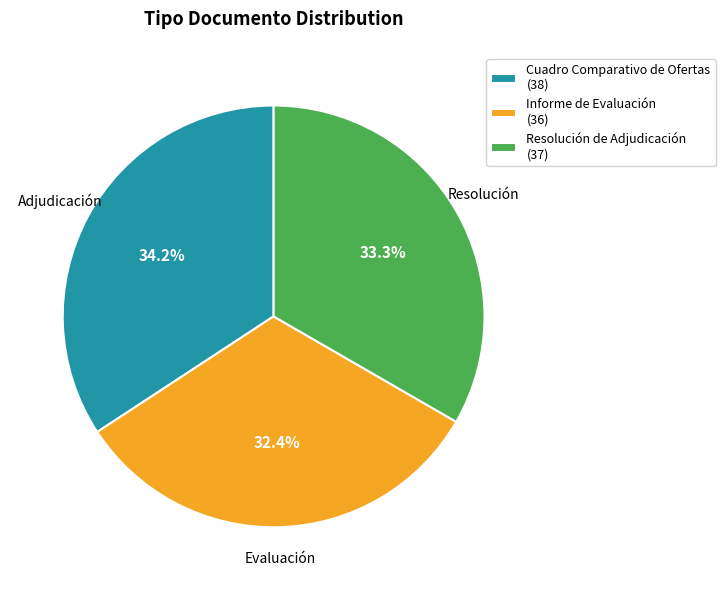

Which category has the smallest portion of the pie?

Informe de Evaluación